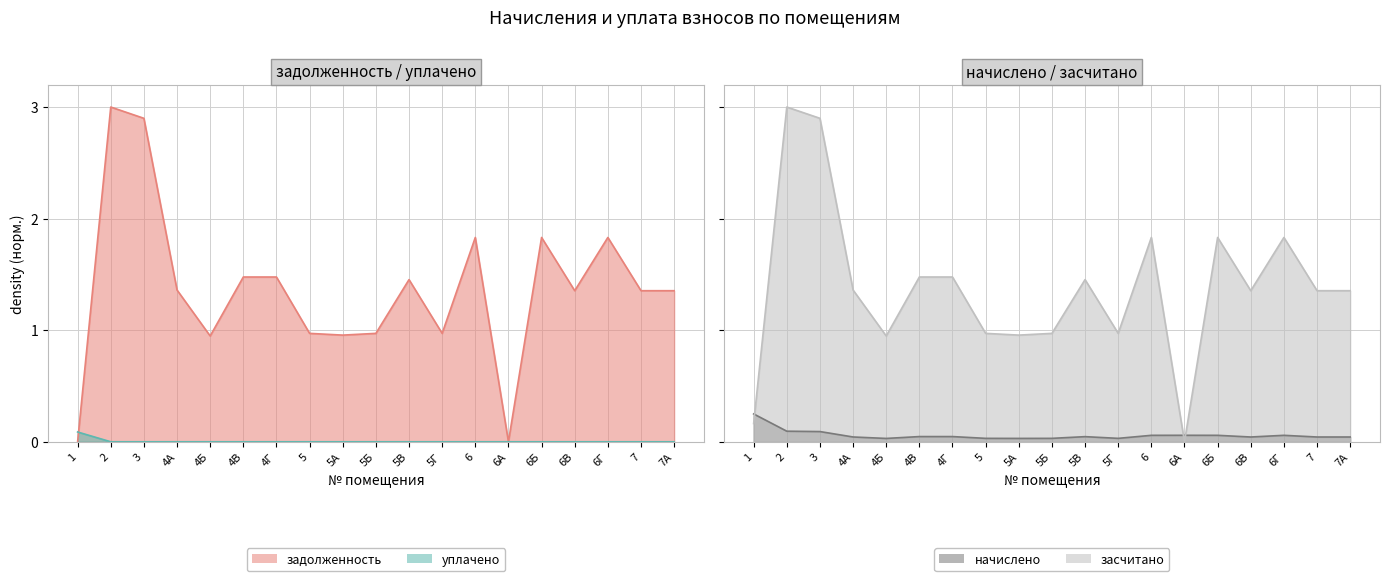

What is the spread (max minus min) of values at 6Б?

1.8